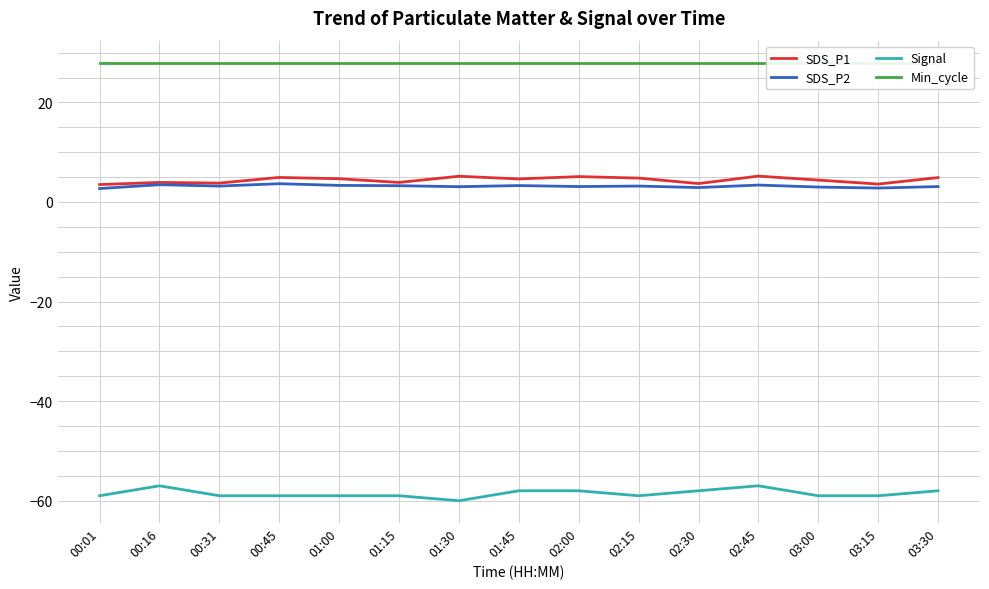

What position from the right is 00:31?

13